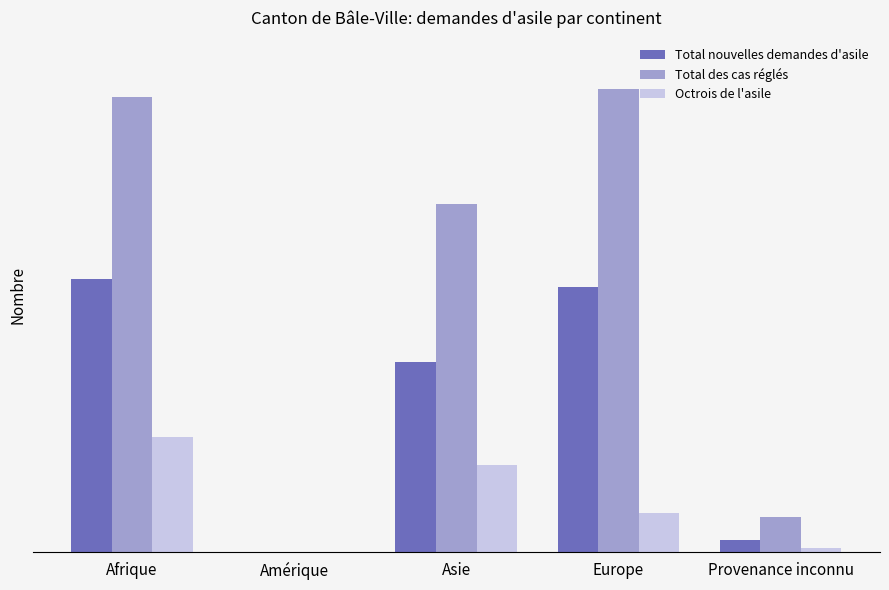

Reading right to left, transcribe all the data shown in this chart.

Total nouvelles demandes d'asile: Provenance inconnu=3	Europe=67	Asie=48	Amérique=0	Afrique=69
Total des cas réglés: Provenance inconnu=9	Europe=117	Asie=88	Amérique=0	Afrique=115
Octrois de l'asile: Provenance inconnu=1	Europe=10	Asie=22	Amérique=0	Afrique=29